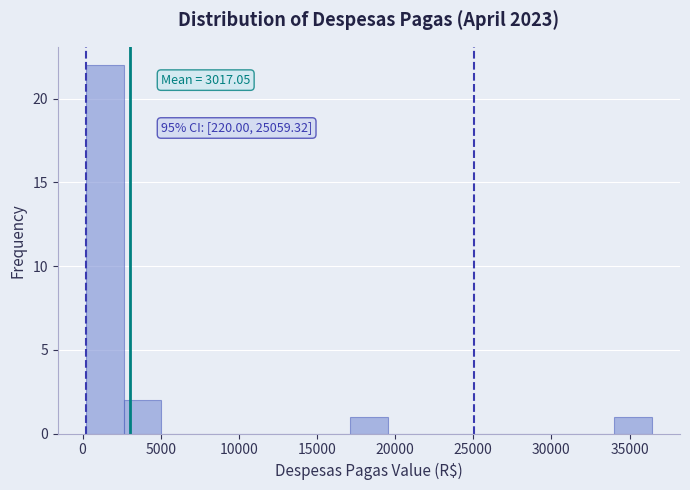

Which range on the x-axis has the tallest bar?

0 to 2500